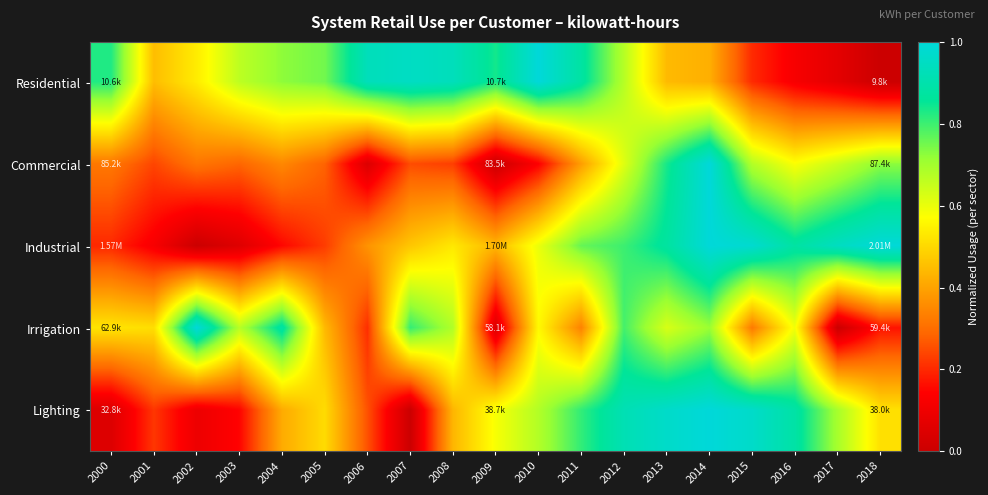

Which has a higher value, 2000 or 2001?

2000